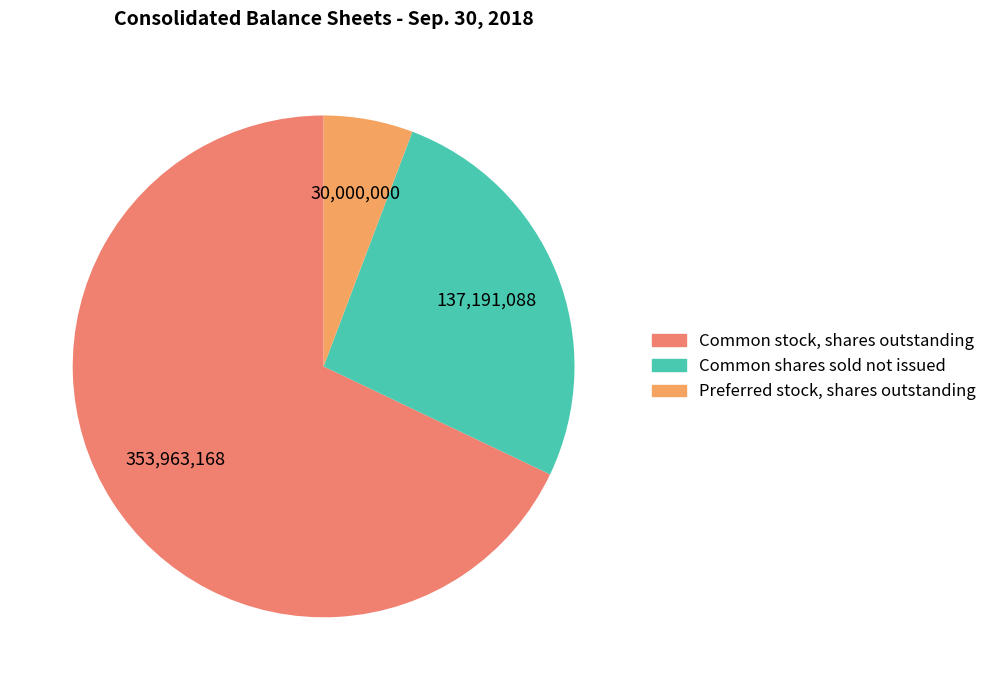

How much of the chart is everything except Preferred stock, shares outstanding?

94.2%